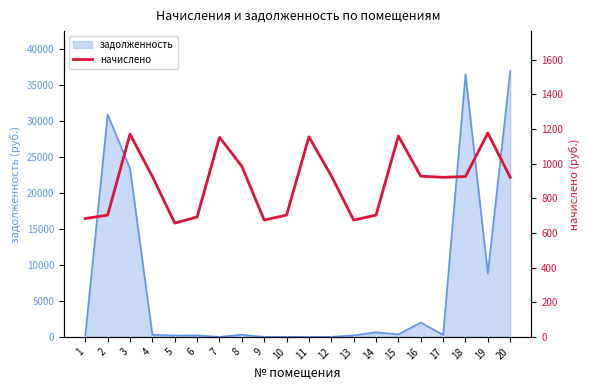

What is the difference between the values at 13 and 10?

28.7